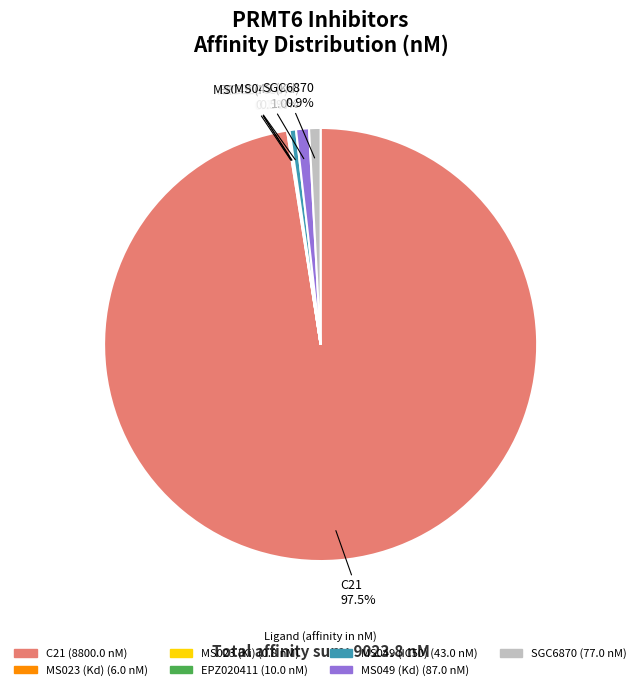

Do SGC6870 and MS049 (IC50) together represent more than half of the pie?

No